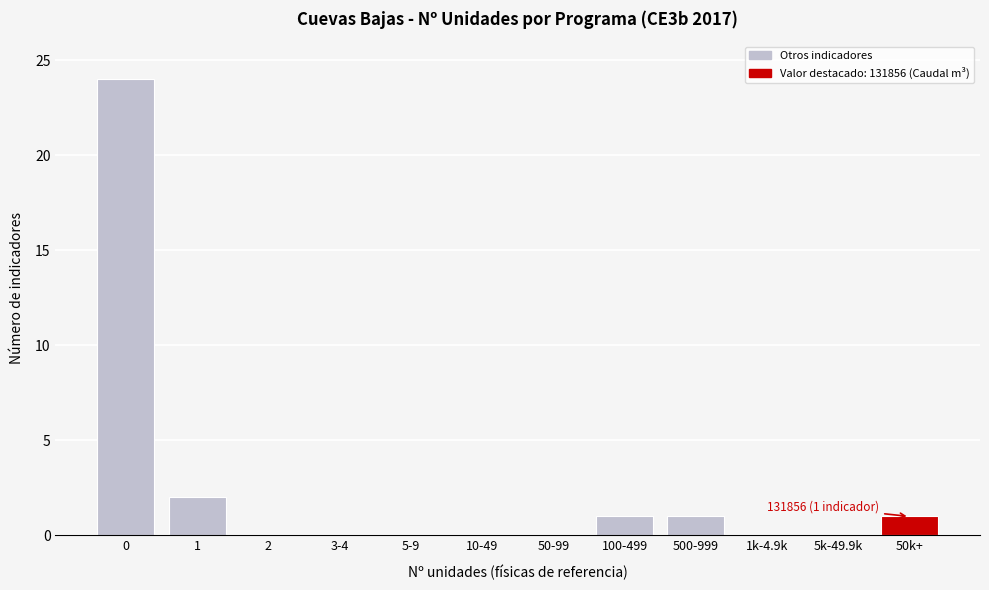

Reading left to right, list all the values displayed in this chart.

0=24	1=2	2=0	3-4=0	5-9=0	10-49=0	50-99=0	100-499=1	500-999=1	1k-4.9k=0	5k-49.9k=0	50k+=1